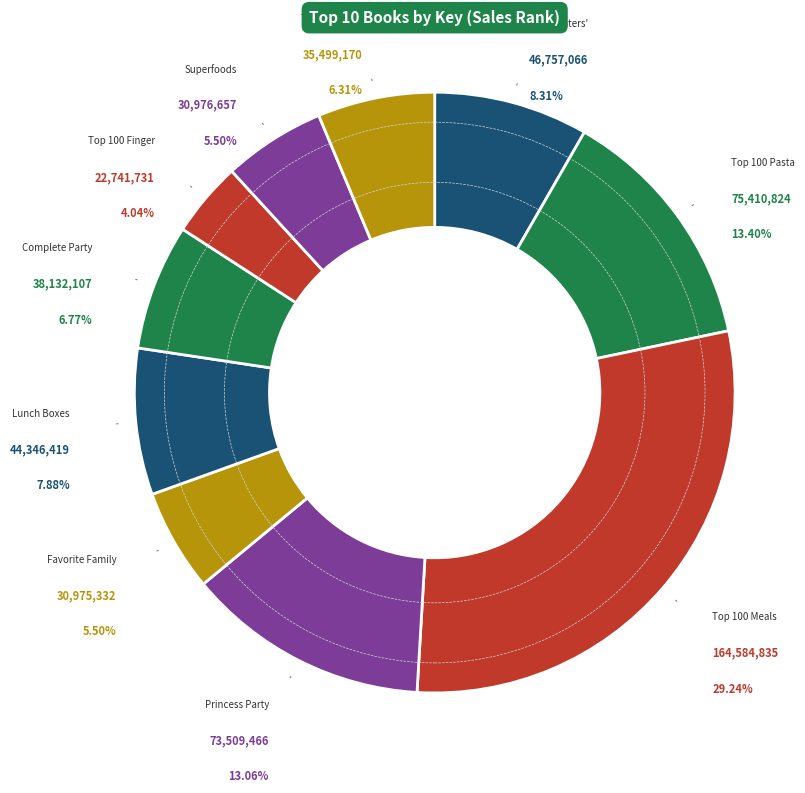

What is the ratio of the value at Superfoods to the value at Favorite Family Meals?

1.0